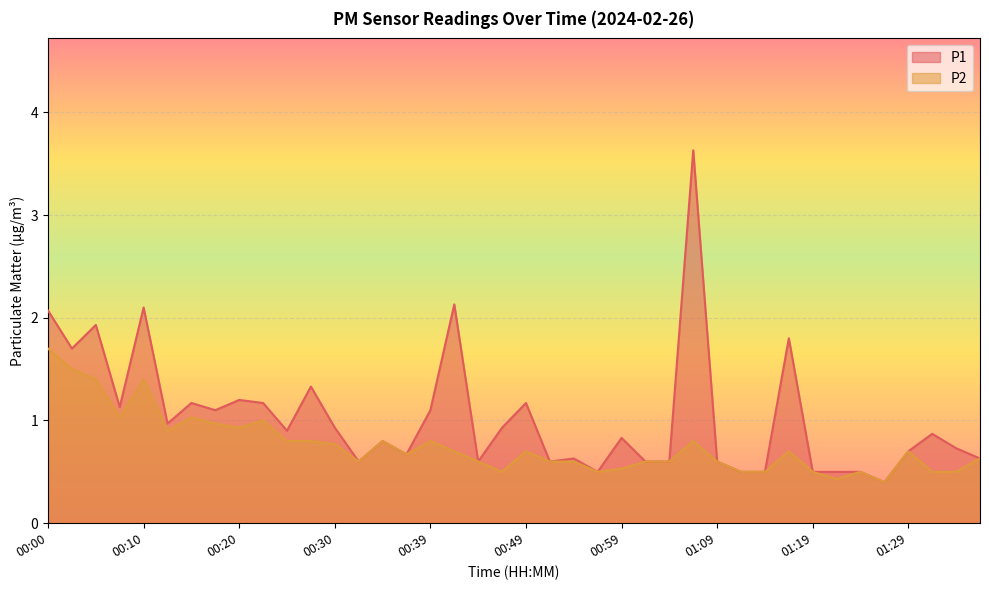

Is the value of P2 at 00:42 greater than the value of P1 at 01:14?

Yes